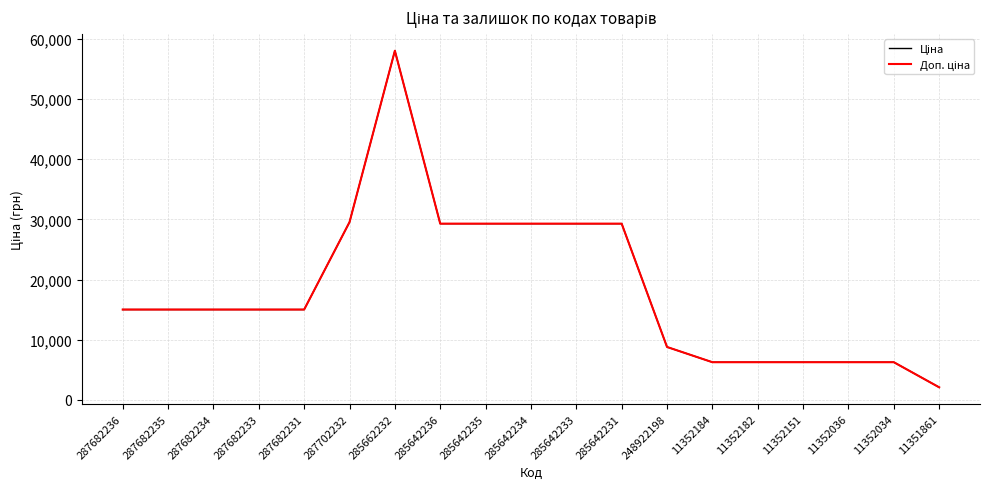

At which category is the sum across all series the highest?

285662232